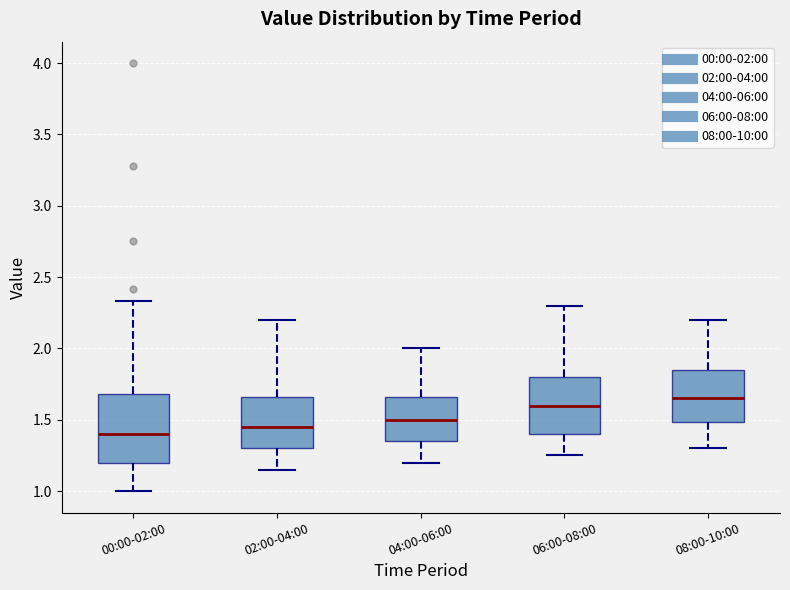

Where does the median line of the box for 08:00-10:00 sit on the y-axis? The values are not printed on the chart, so give them approximately, as read against the axis.

1.65